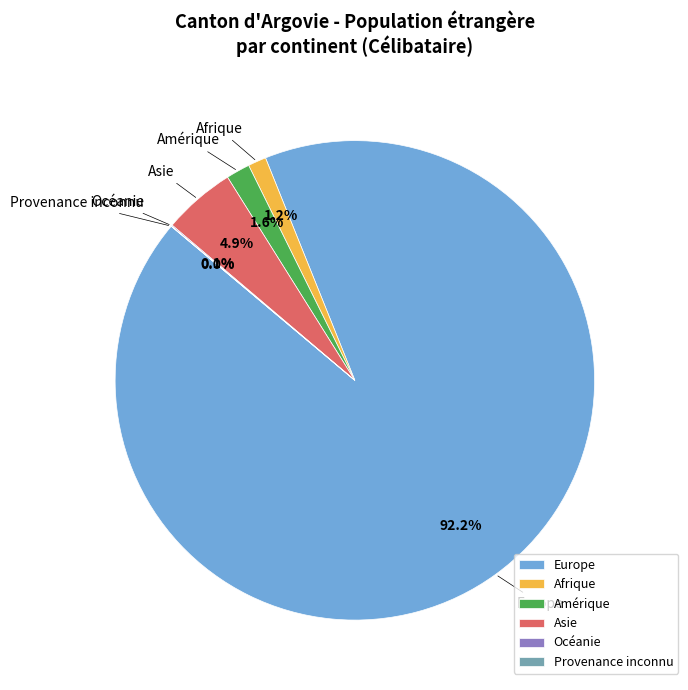

To the nearest percent, what is the difference between the largest and smallest slice percentages?

92%